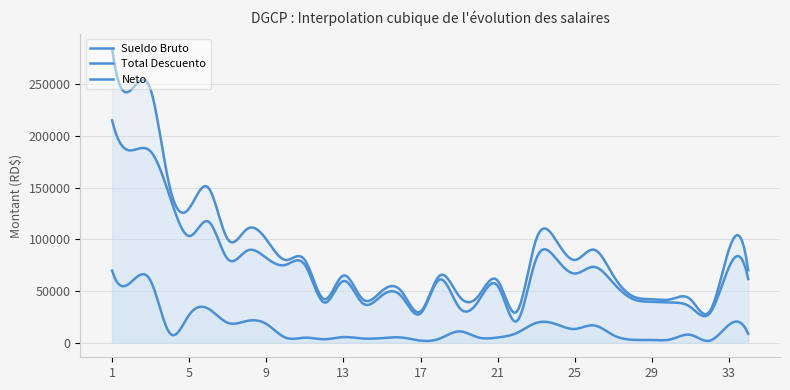

Reading left to right, what are all the values shown in this chart?

Sueldo Bruto: 285000.0	245000.0	245000.0	150000.0	130000.0	150000.0	100000.0	110000.0	100000.0	80000.0	80000.0	42000.0	65000.0	42000.0	50000.0	50000.0	30000.0	65000.0	45000.0	45000.0	60000.0	30000.0	100000.0	100000.0	80000.0	90000.0	65000.0	45000.0	42000.0	42000.0	42000.0	30000.0	90000.0	70000.0
Total Descuento: 69700.3	58839.3	59851.9	8890.0	26870.1	32756.6	19140.4	20983.6	18040.4	4753.0	4753.0	3232.1	5316.6	3957.3	4330.1	4934.0	1898.0	3866.5	10818.2	4980.4	4921.1	9318.6	19040.4	18040.4	13166.5	16657.2	7216.6	2684.5	2507.2	3232.1	7507.2	1798.0	17122.3	8504.6
Neto: 215299.7	186160.7	185148.1	141110.0	103129.9	117243.4	80859.6	89016.4	81959.6	75247.0	75247.0	38767.9	59683.4	38042.7	45669.9	45066.0	28102.0	61133.5	34181.8	40019.6	55078.9	20681.4	80959.6	81959.6	66833.5	73342.8	57783.4	42315.5	39492.8	38767.9	34492.8	28202.0	72877.7	61495.3